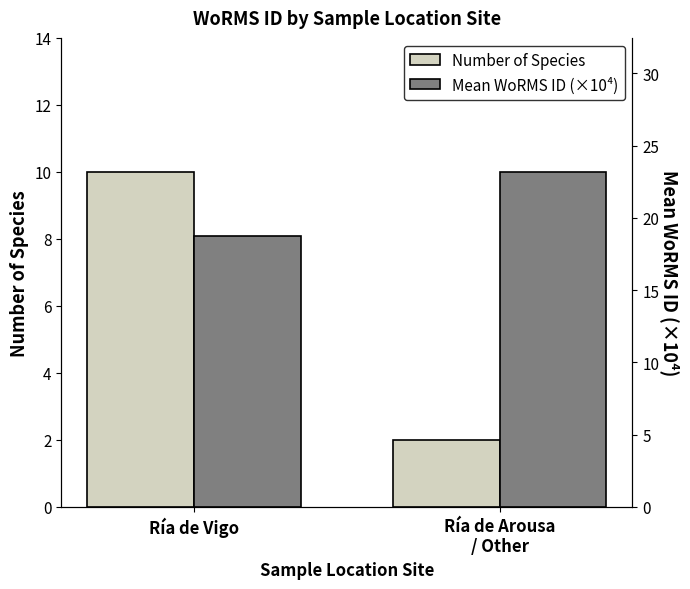

Count the number of data series in this chart.

2